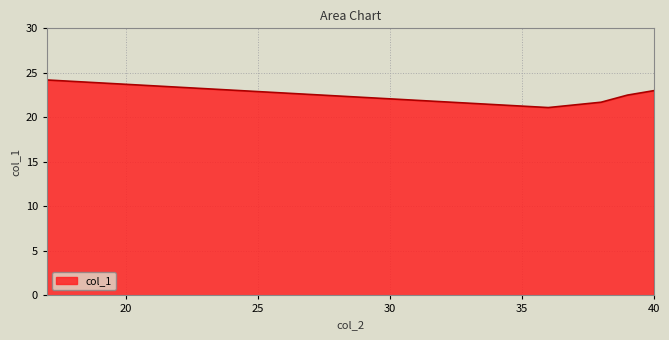

How many interior local valleys (lower than both neighbors) does the data have?

1